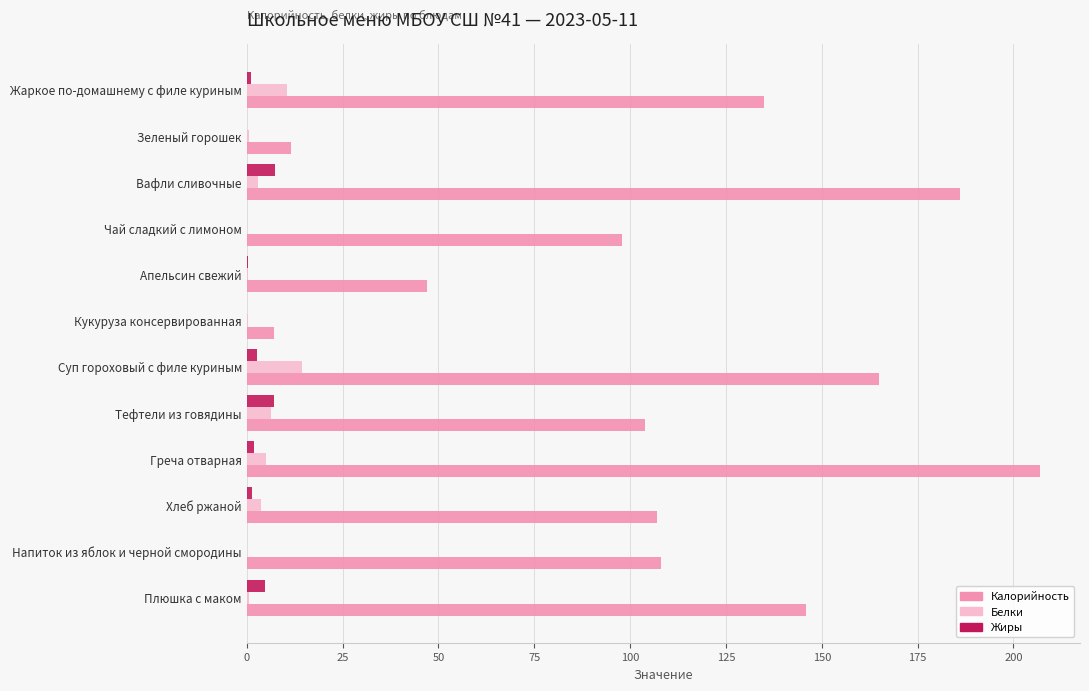

Is the value of Калорийность at Тефтели из говядины greater than the value of Жиры at Суп гороховый с филе куриным?

Yes